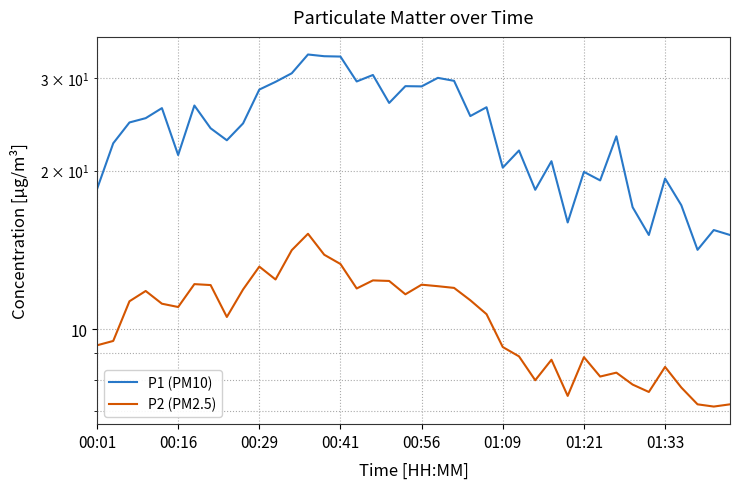

What is the value of the P1 (PM10) point at the 28th from the left?

18.4